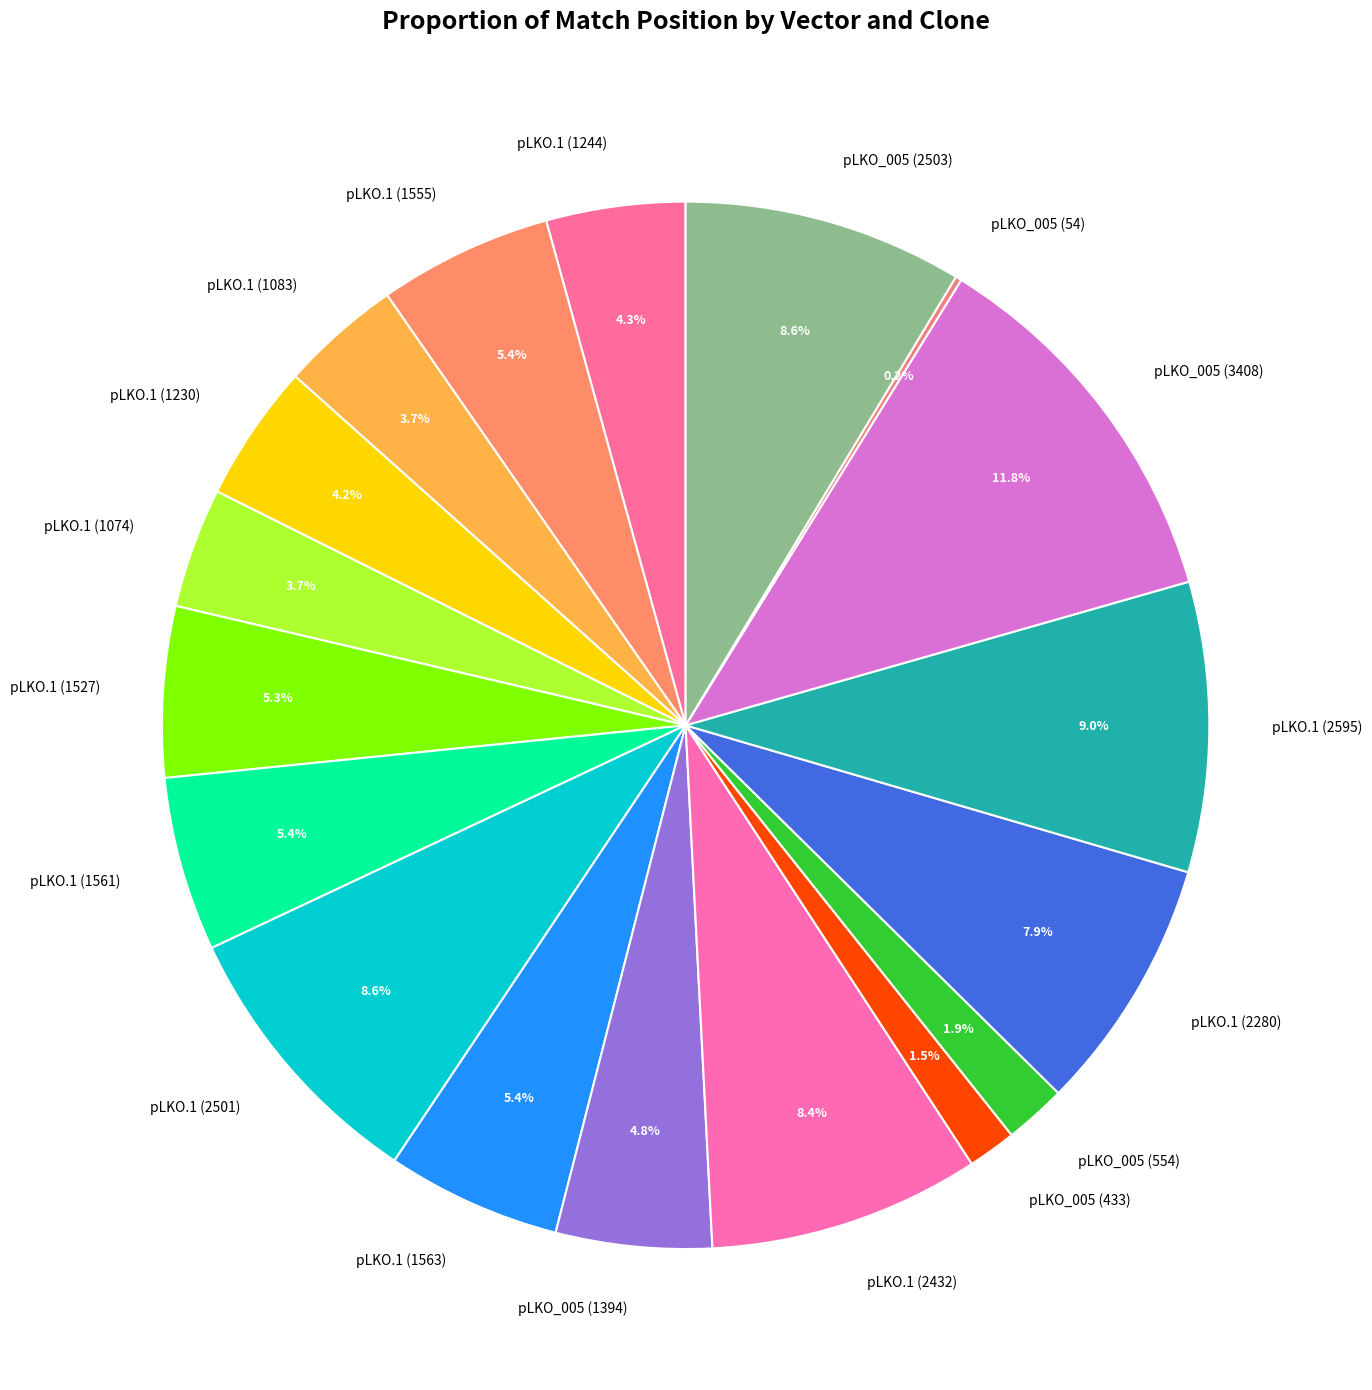

Is it true that pLKO_005 (3408) is 21% of the pie?

False